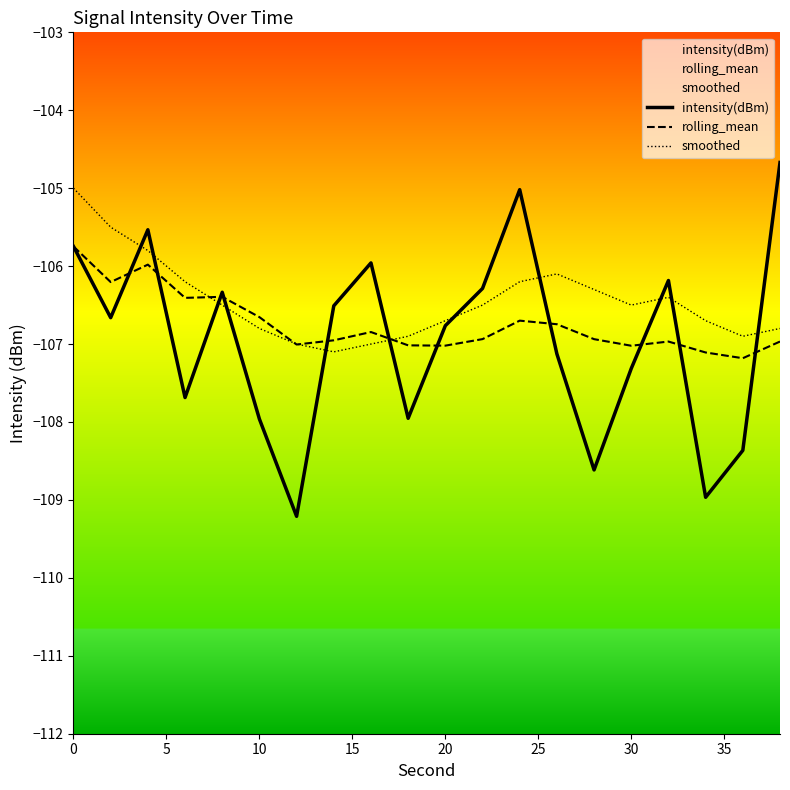

Which series has the largest range (max minus min)?

intensity(dBm)